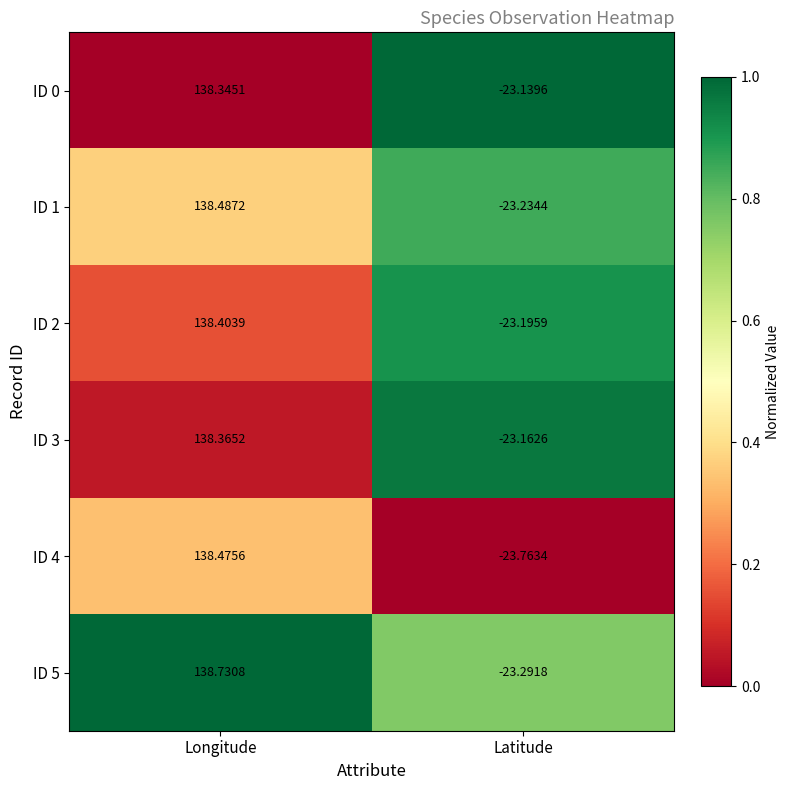

At which label does ID 5 reach its minimum?

Latitude